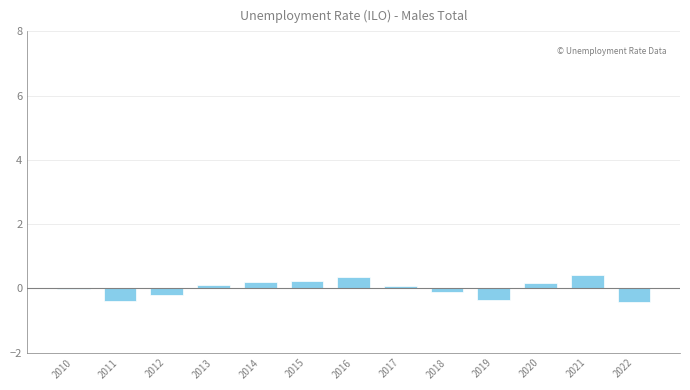

What is the greatest value displayed?

0.4